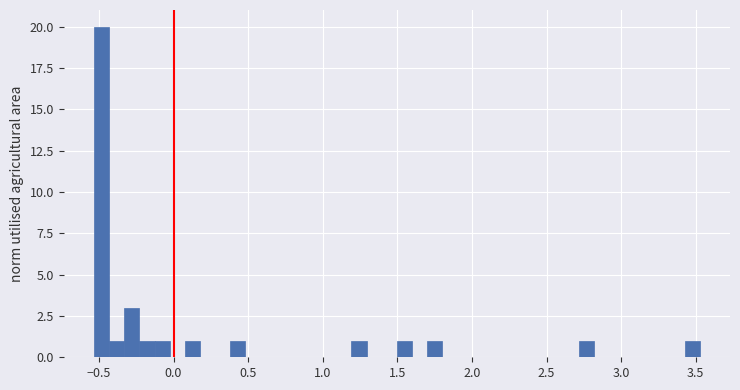

Read against the x-axis, roughly where is the centre of the tallest bar?

-0.50